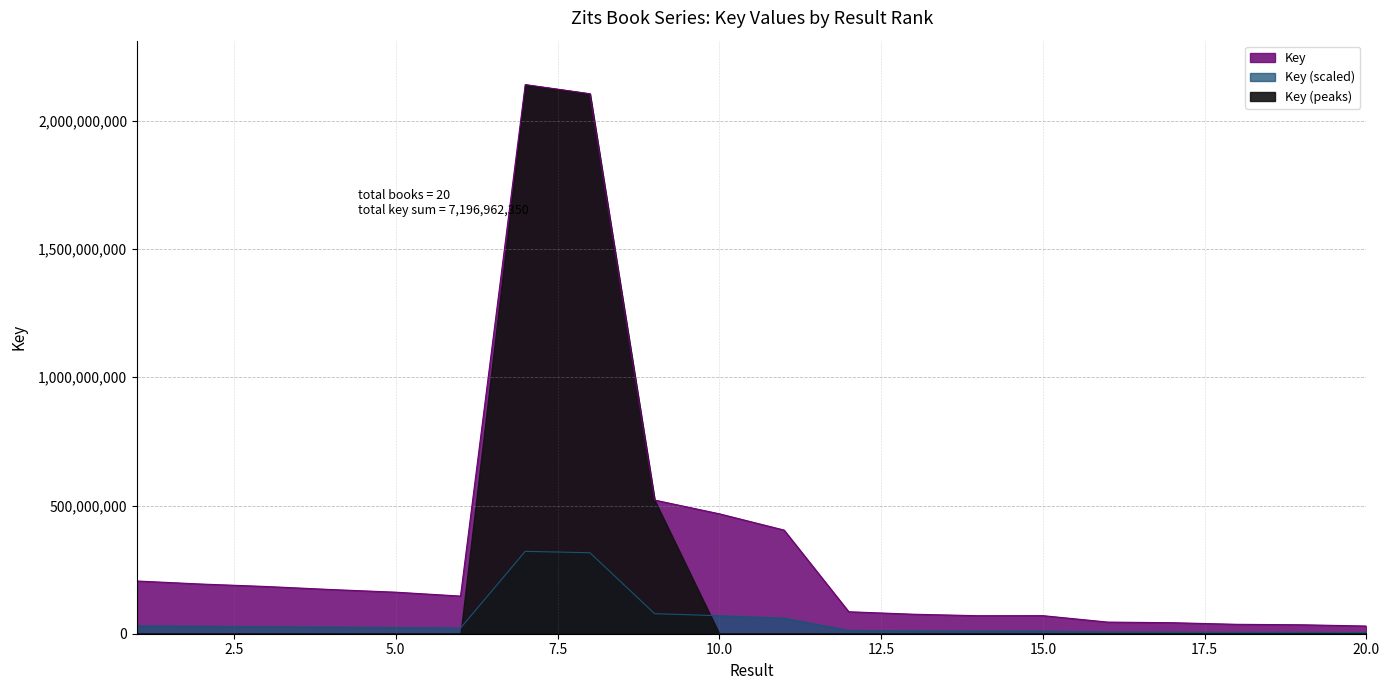

Which category has the lowest value across all series?

20